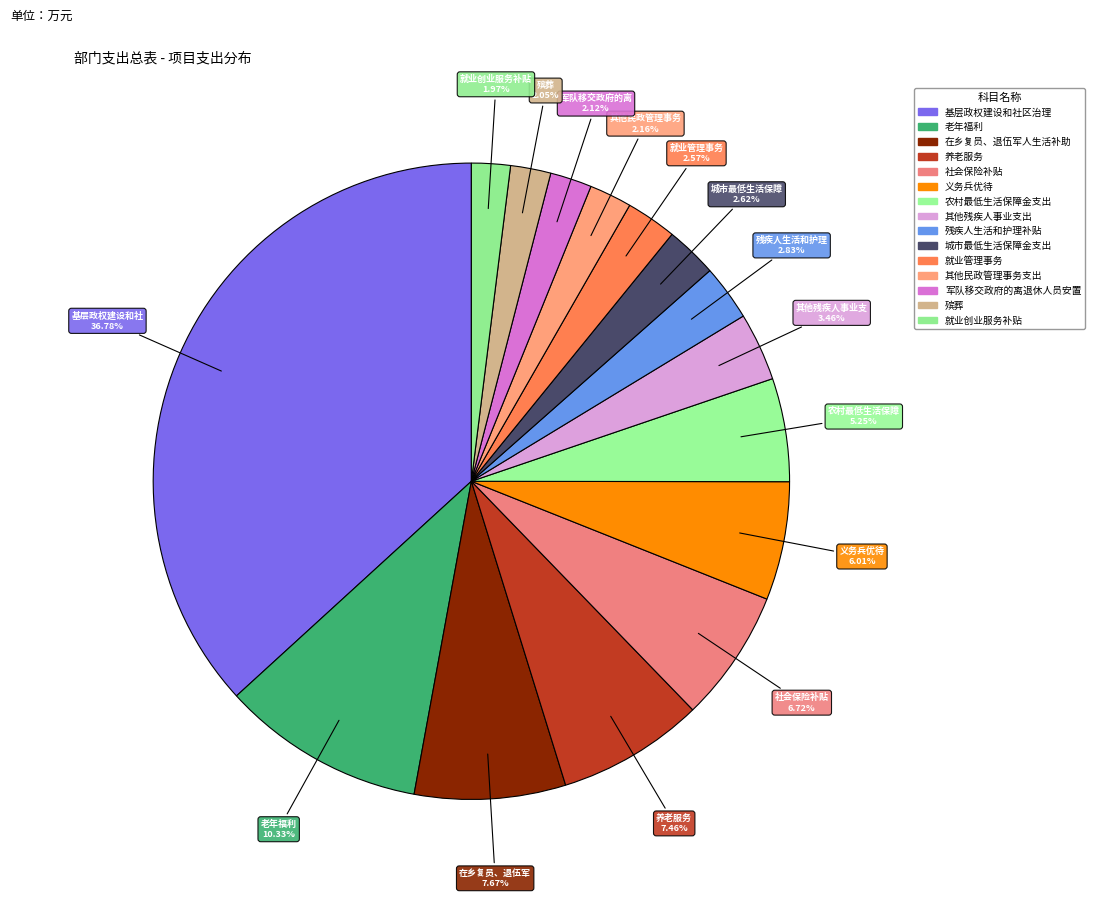

What percentage is the 养老服务 slice, to the nearest percent?

7%